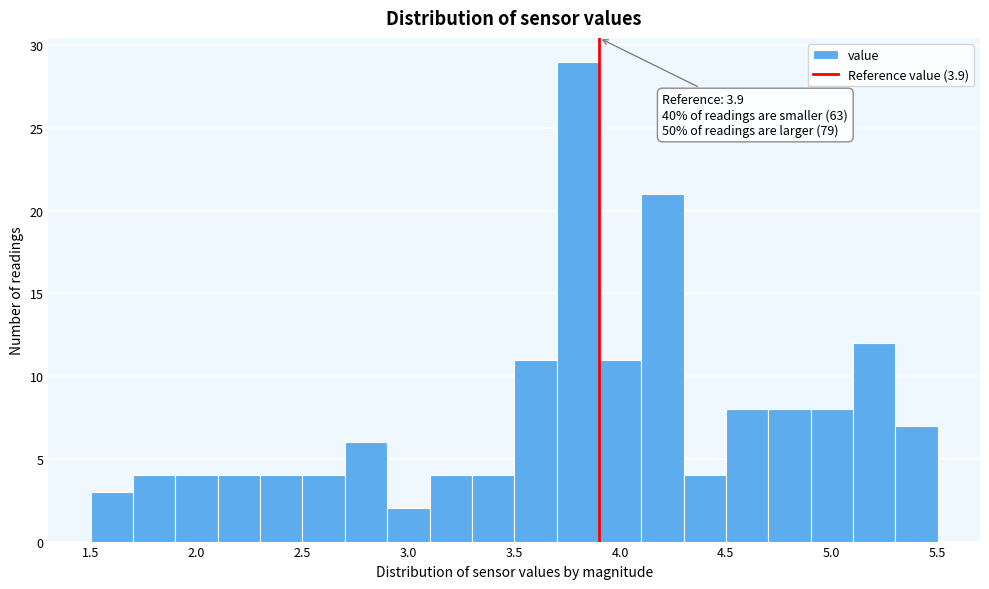

Which range on the x-axis has the tallest bar?

3.7 to 3.9